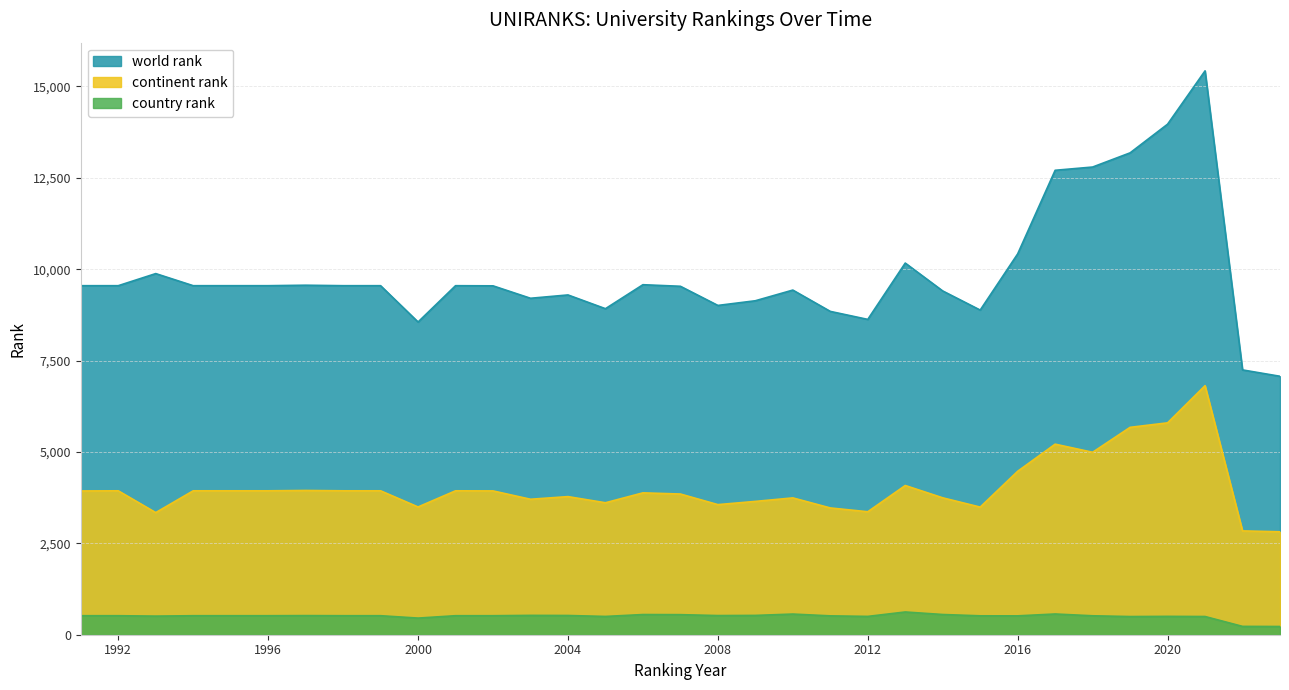

True or false: world rank and country rank cross at least once.

False